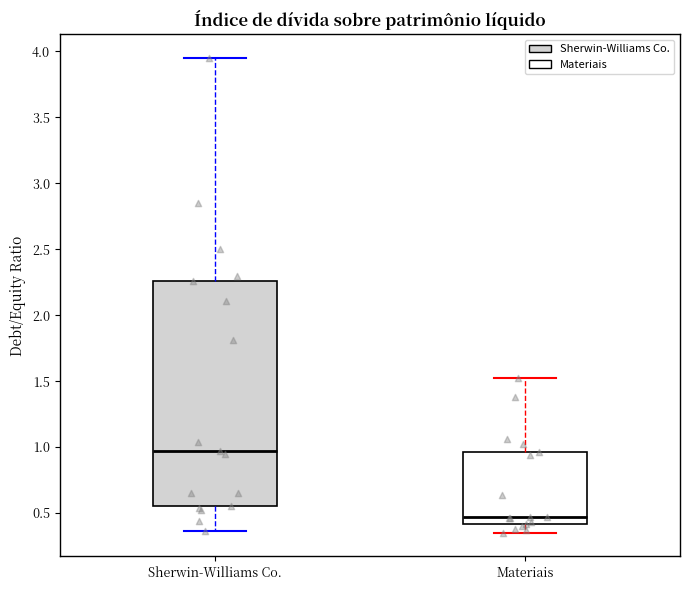

Reading left to right, read every box against the y-axis: the position of its median line, the range the box covers, and the ends of its whiskers. The values are not printed on the chart, so give them approximately, as read against the axis.

Sherwin-Williams Co.: median 0.95, box 0.55 to 2.25, whiskers 0.35 to 3.95
Materiais: median 0.45, box 0.40 to 0.95, whiskers 0.35 to 1.50